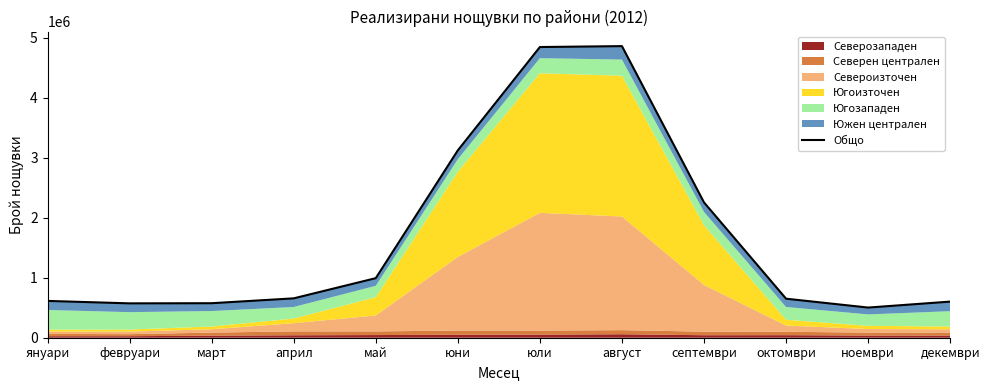

What is the difference between the maximum and second lowest values?

4288204